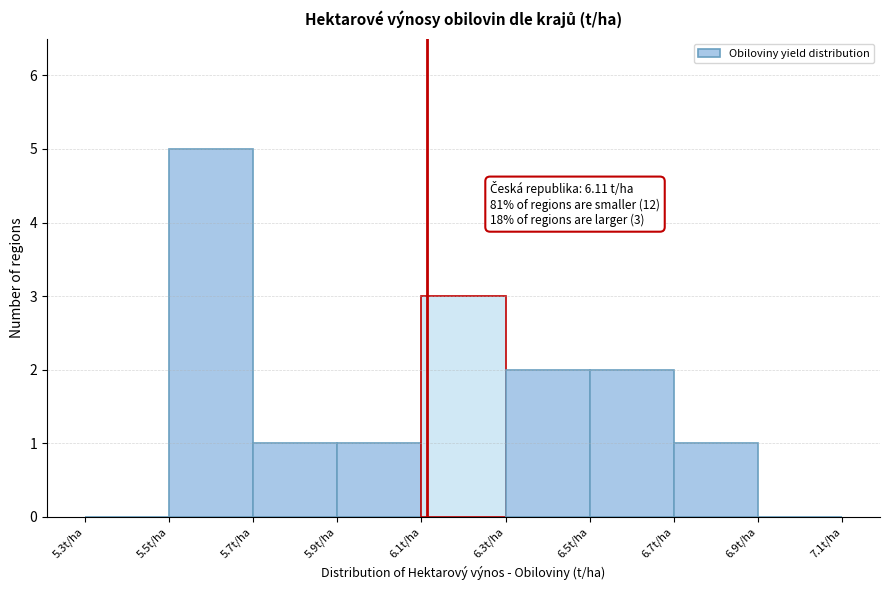

Over which range of the x-axis is the bar tallest?

5.5 to 5.7